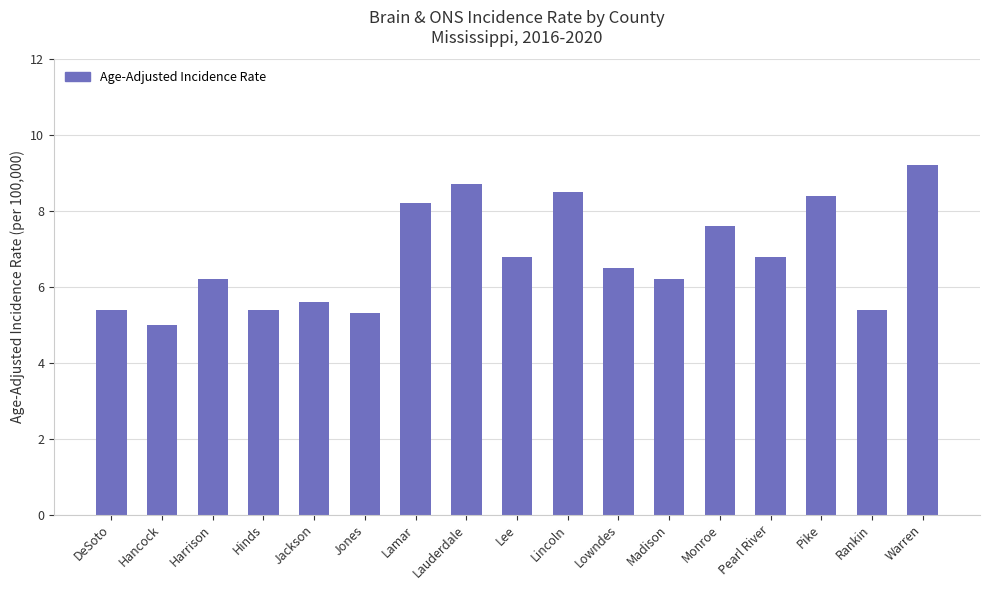

What is the value of the 12th bar from the left?

6.2